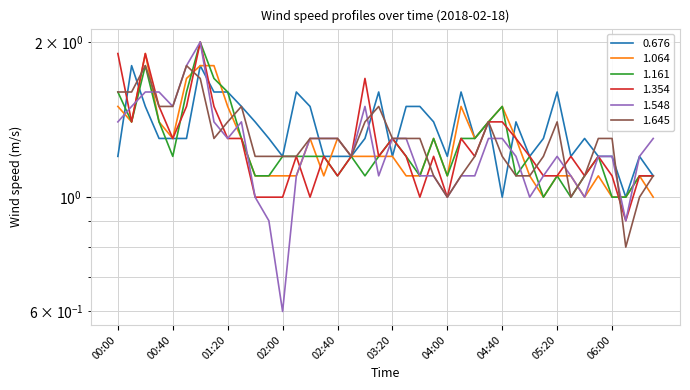

What is the sum of the 1.064 values at 05:00 and 00:00?

2.6